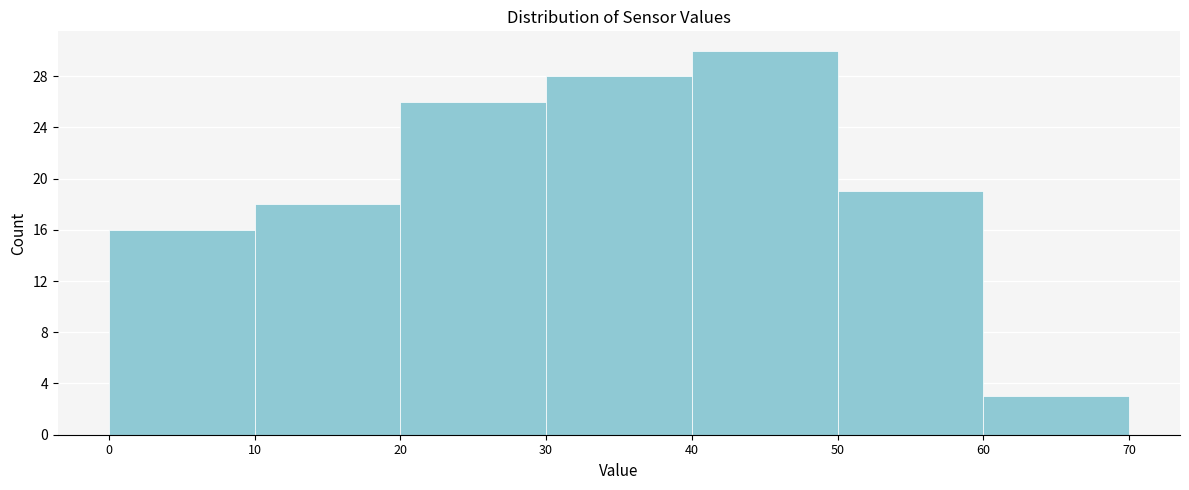

Over which range of the x-axis is the bar tallest?

40 to 50